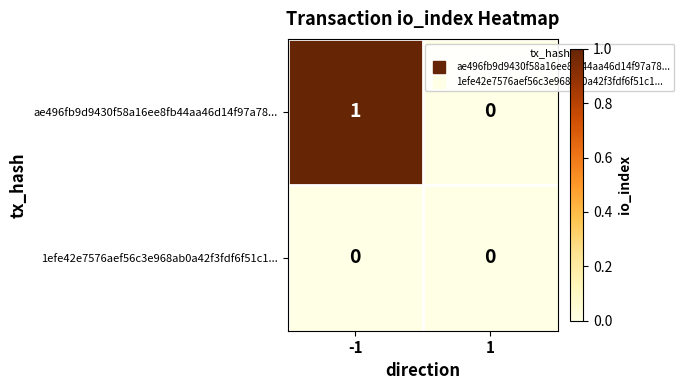

What is the greatest value displayed?

1